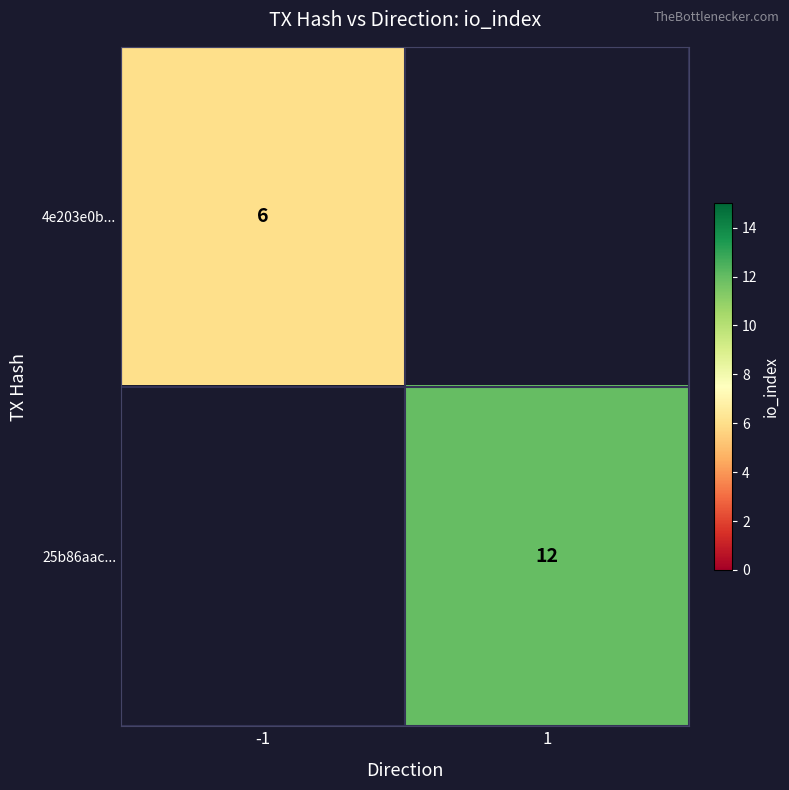

True or false: 25b86aac... has a value of 12 at 1.

True